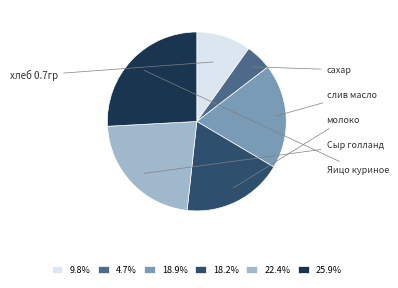

Is there a majority slice in this chart?

No